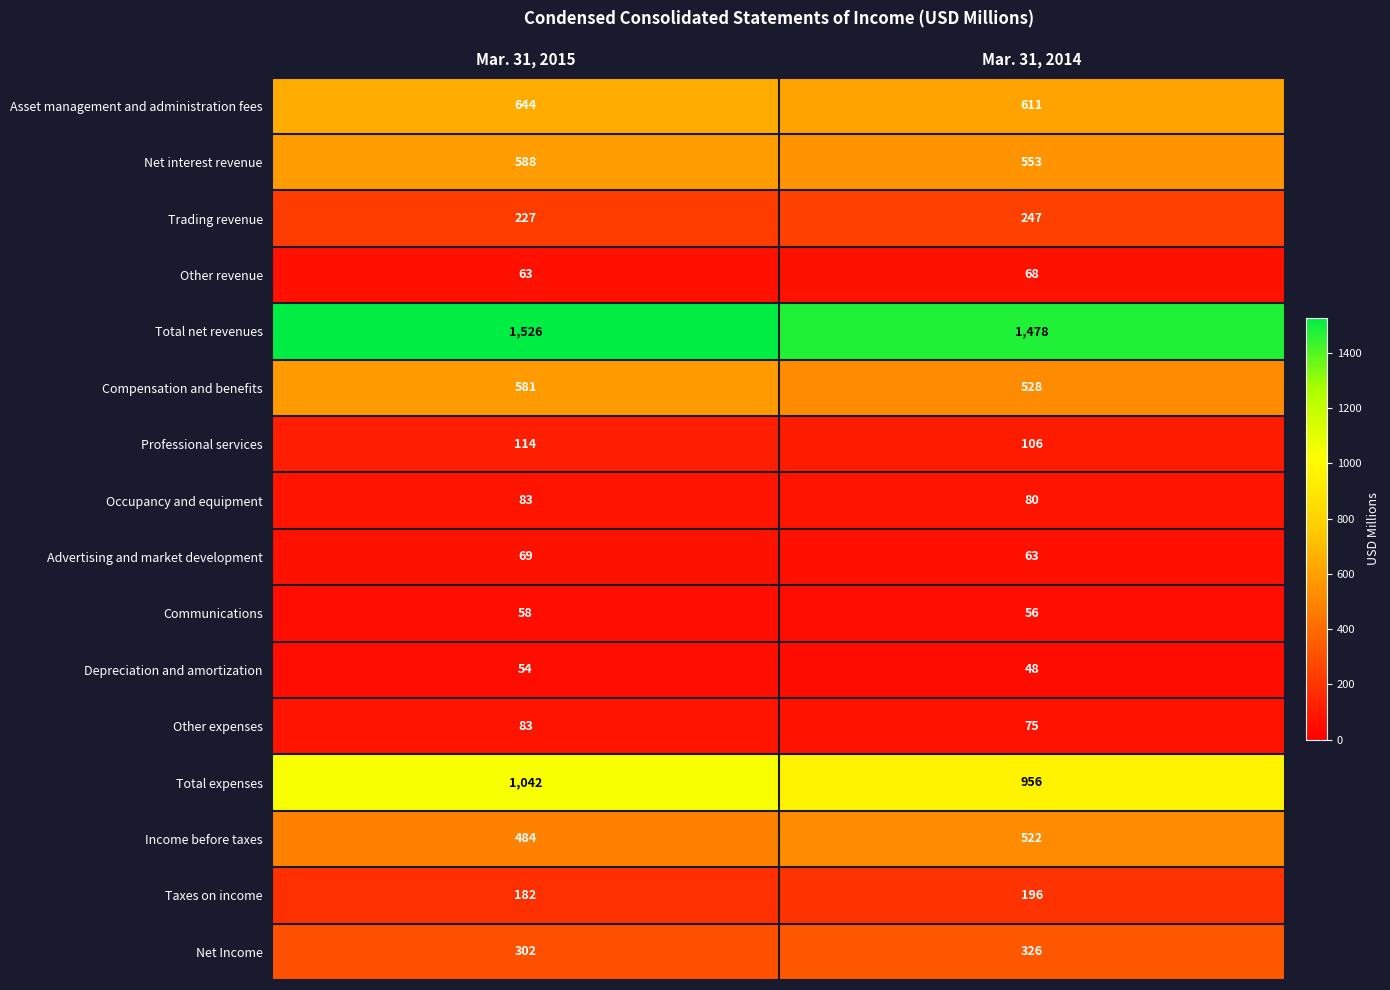

Which series changed the most between Mar. 31, 2015 and Mar. 31, 2014?

Total expenses